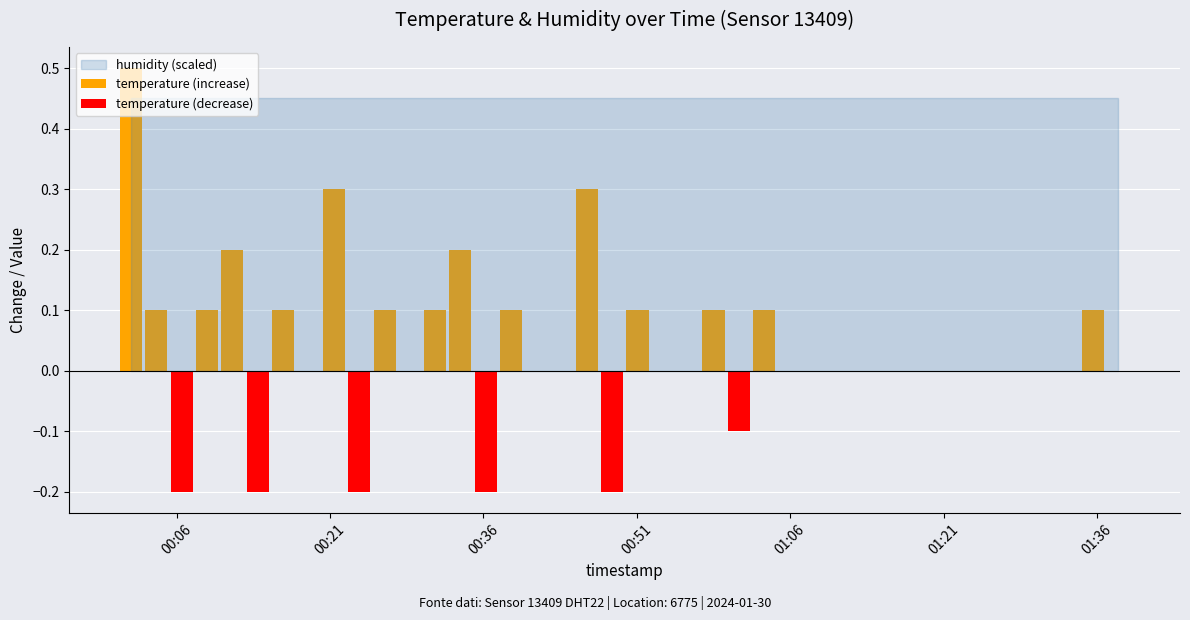

Reading left to right, extract all data points from this chart.

temperature (increase): 0.5	0.1	0.0	0.1	0.2	0.0	0.1	0.0	0.3	0.0	0.1	0.0	0.1	0.2	0.0	0.1	0.0	0.0	0.3	0.0	0.1	0.0	0.0	0.1	0.0	0.1	0.0	0.0	0.0	0.0	0.0	0.0	0.0	0.0	0.0	0.0	0.0	0.0	0.1	0.0
temperature (decrease): 0.0	0.0	-0.2	0.0	0.0	-0.2	0.0	0.0	0.0	-0.2	0.0	0.0	0.0	0.0	-0.2	0.0	0.0	0.0	0.0	-0.2	0.0	0.0	0.0	0.0	-0.1	0.0	0.0	0.0	0.0	0.0	0.0	0.0	0.0	0.0	0.0	0.0	0.0	0.0	0.0	0.0